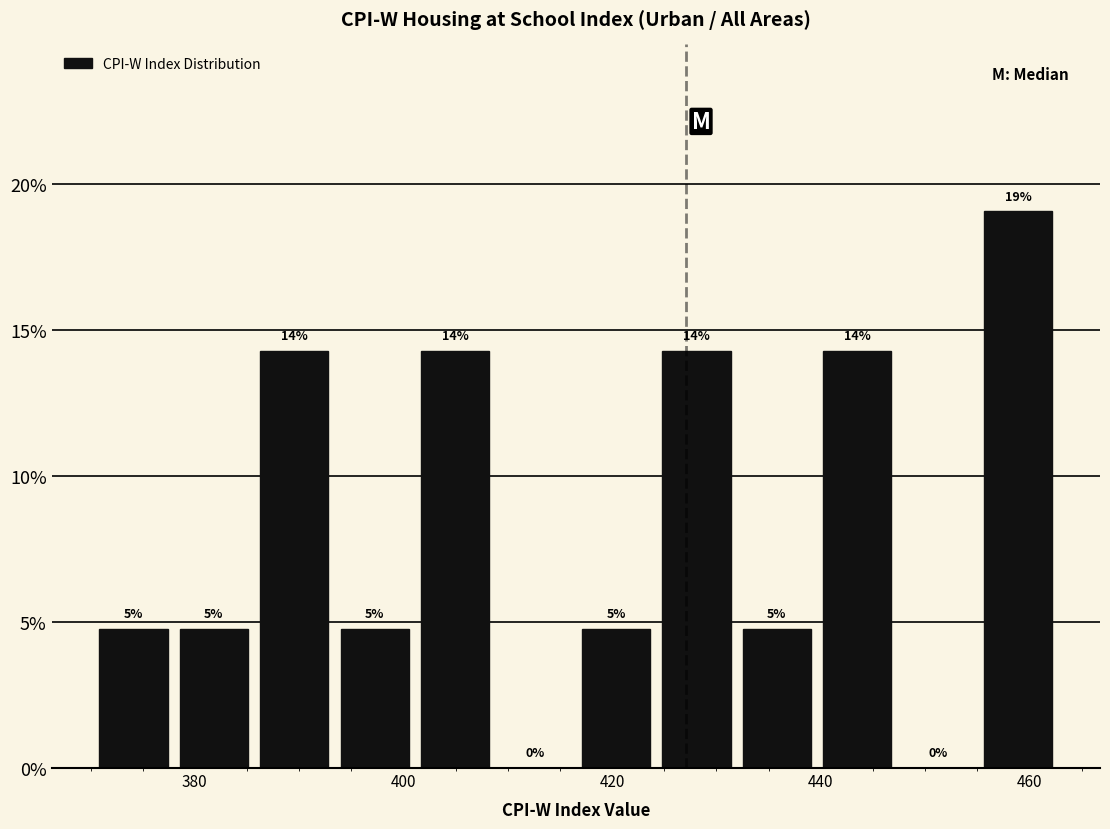

Read against the x-axis, roughly where is the centre of the tallest bar?

458